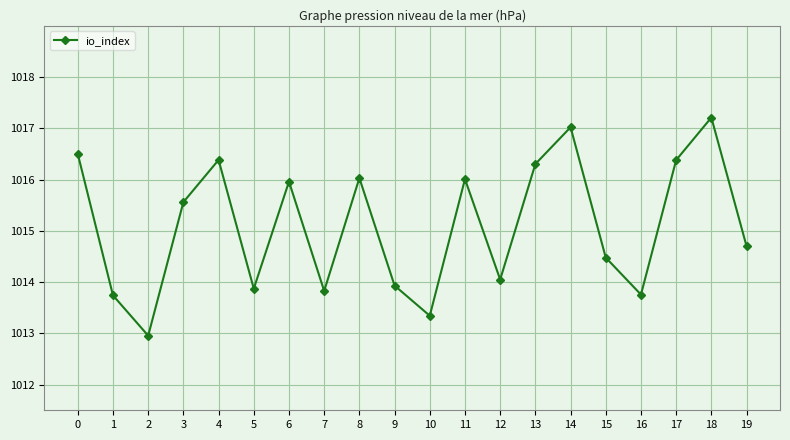

What is the greatest value displayed?

1017.2